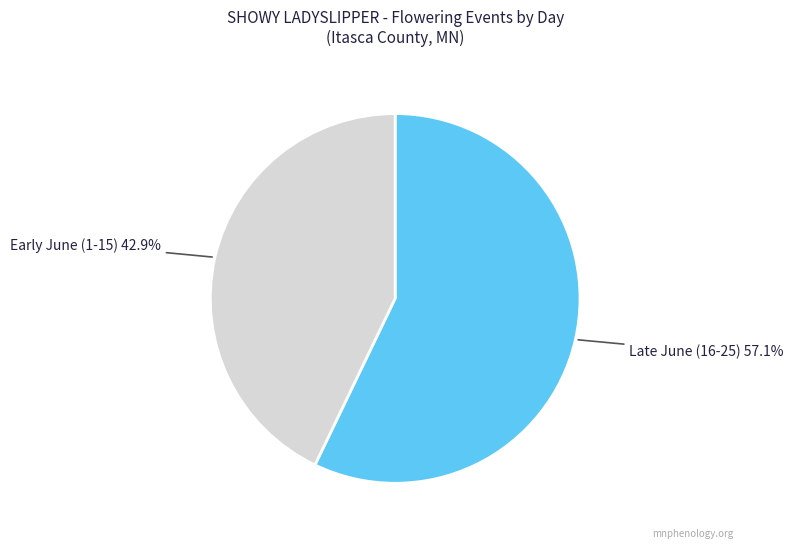

Is Late June (16-25) the majority of the pie?

Yes